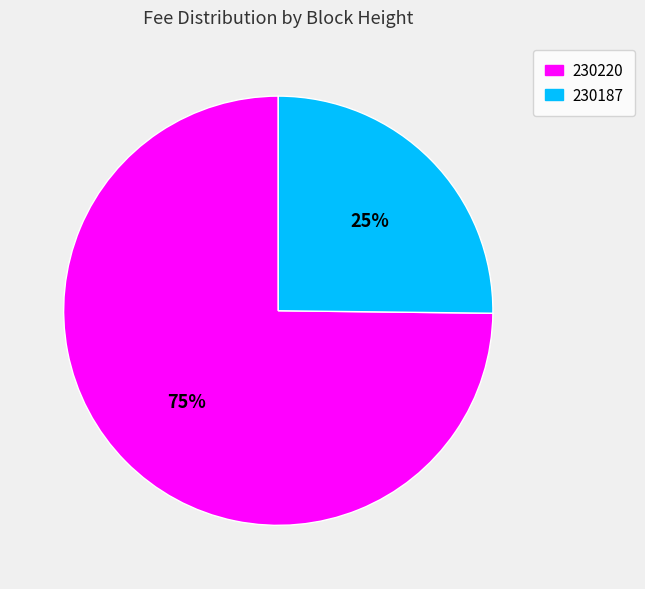

Does 230187 represent more than half of the total?

No